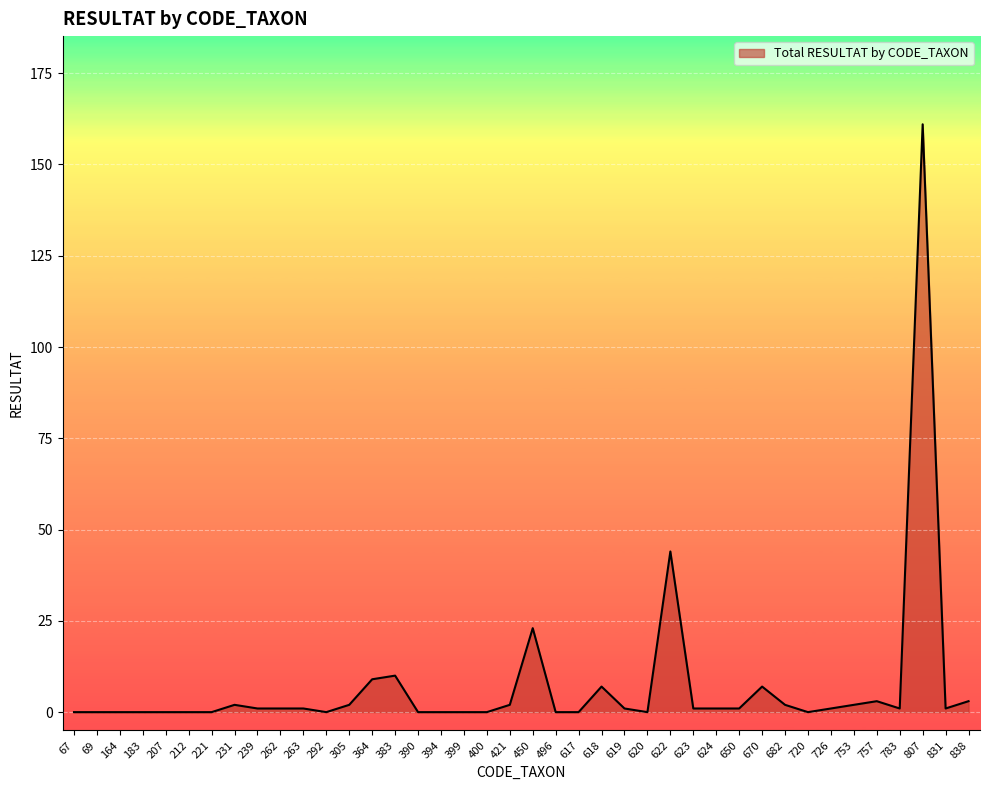

What is the sum of all values?

287